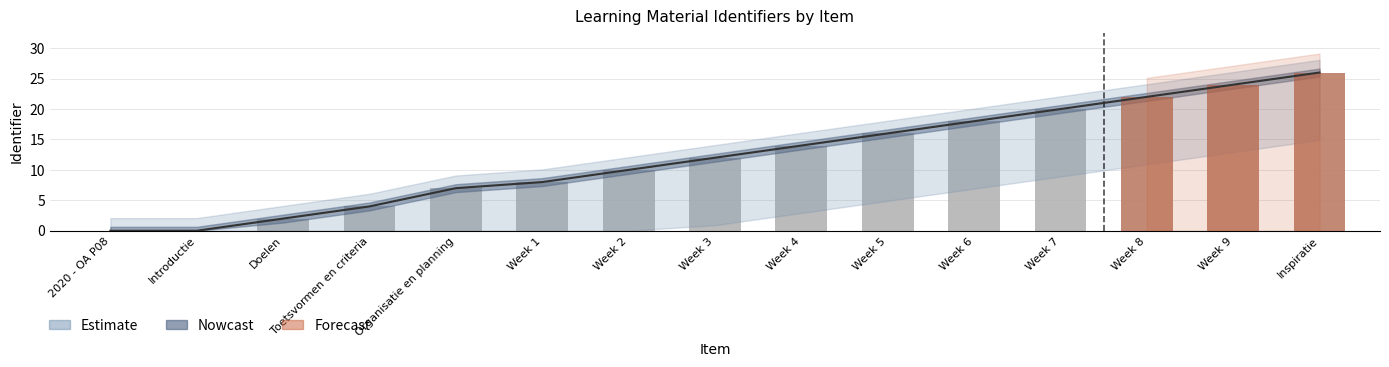

Reading left to right, list all the values displayed in this chart.

0	0	2	4	7	8	10	12	14	16	18	20	22	24	26